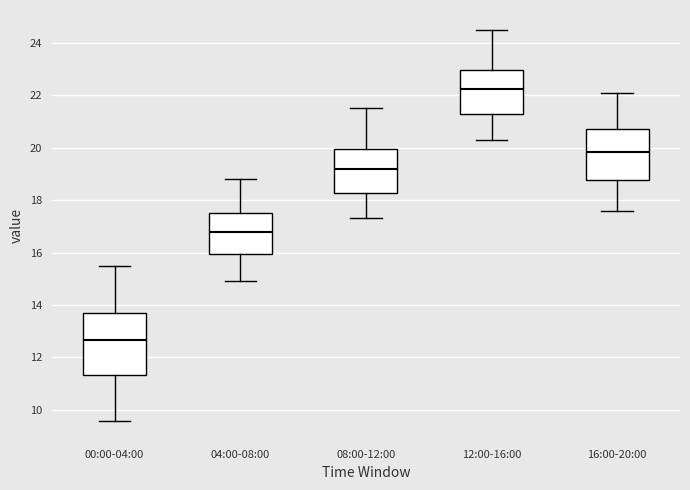

Where is the upper edge of the box for 08:00-12:00 on the y-axis? The values are not printed on the chart, so give them approximately, as read against the axis.

20.0